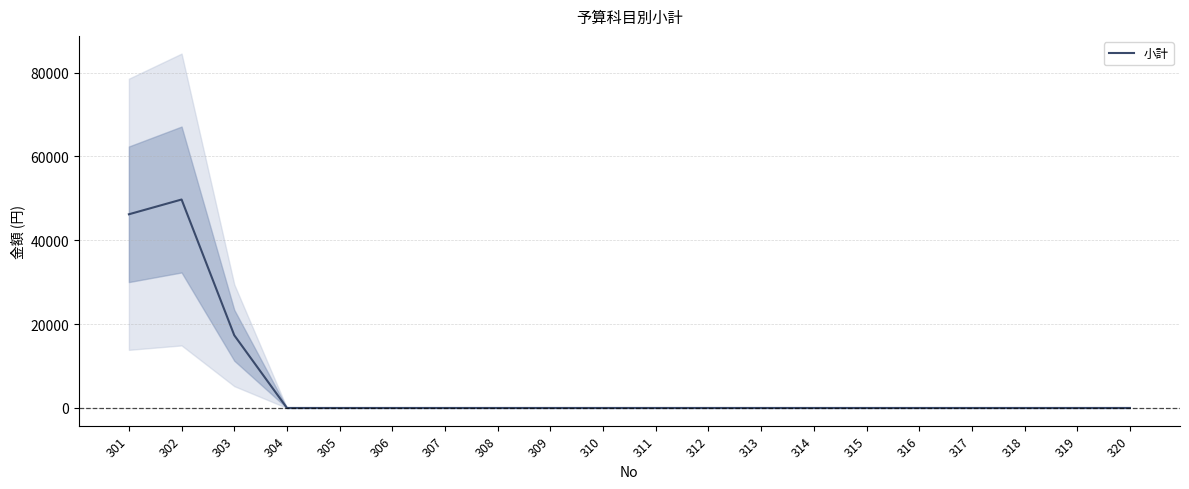

Rank the categories by value from highest to lowest.

302, 301, 303, 304, 305, 306, 307, 308, 309, 310, 311, 312, 313, 314, 315, 316, 317, 318, 319, 320